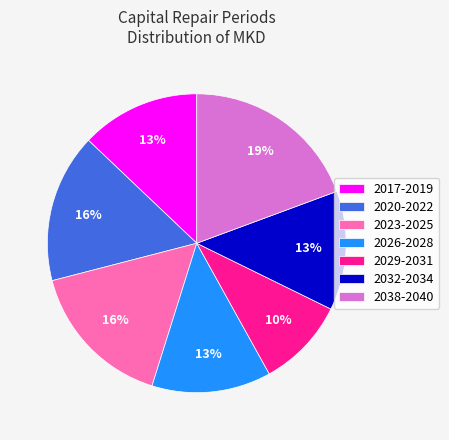

Which slice is the smallest?

2029-2031